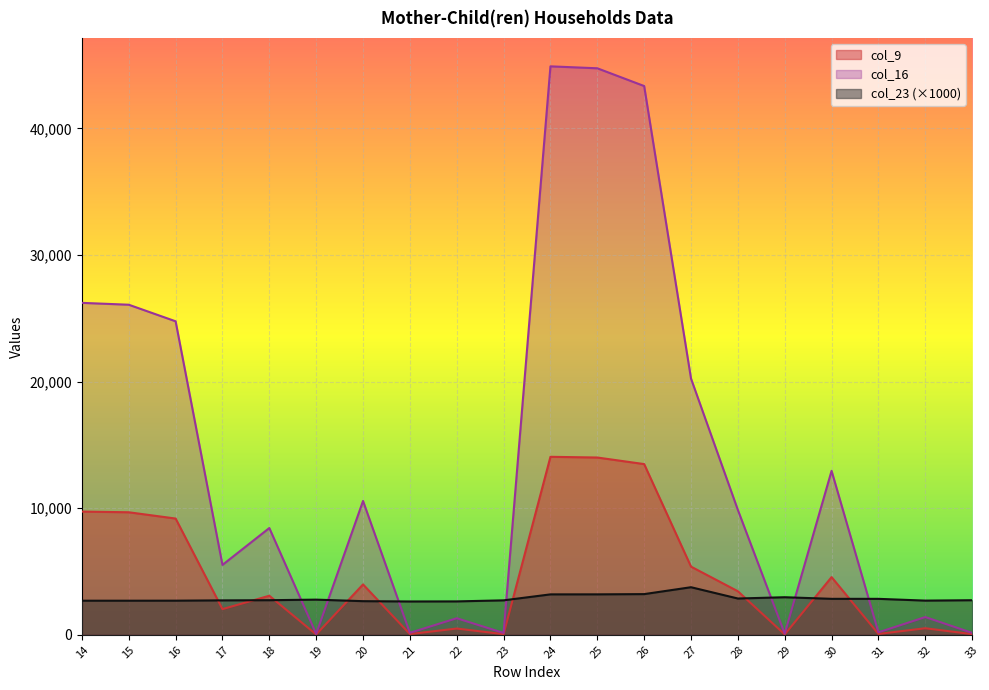

At how many categories does at least one series exceed 28288?

3